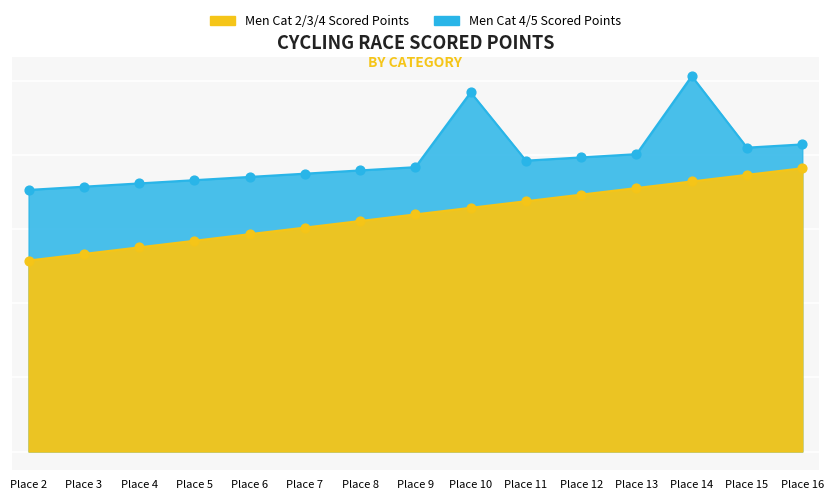

At how many categories does at least one series exceed 419?

2